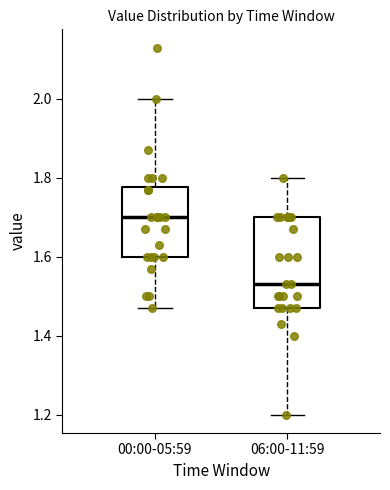

Comparing the boxes themselves (not the whiskers), which one is the tallest?

06:00-11:59